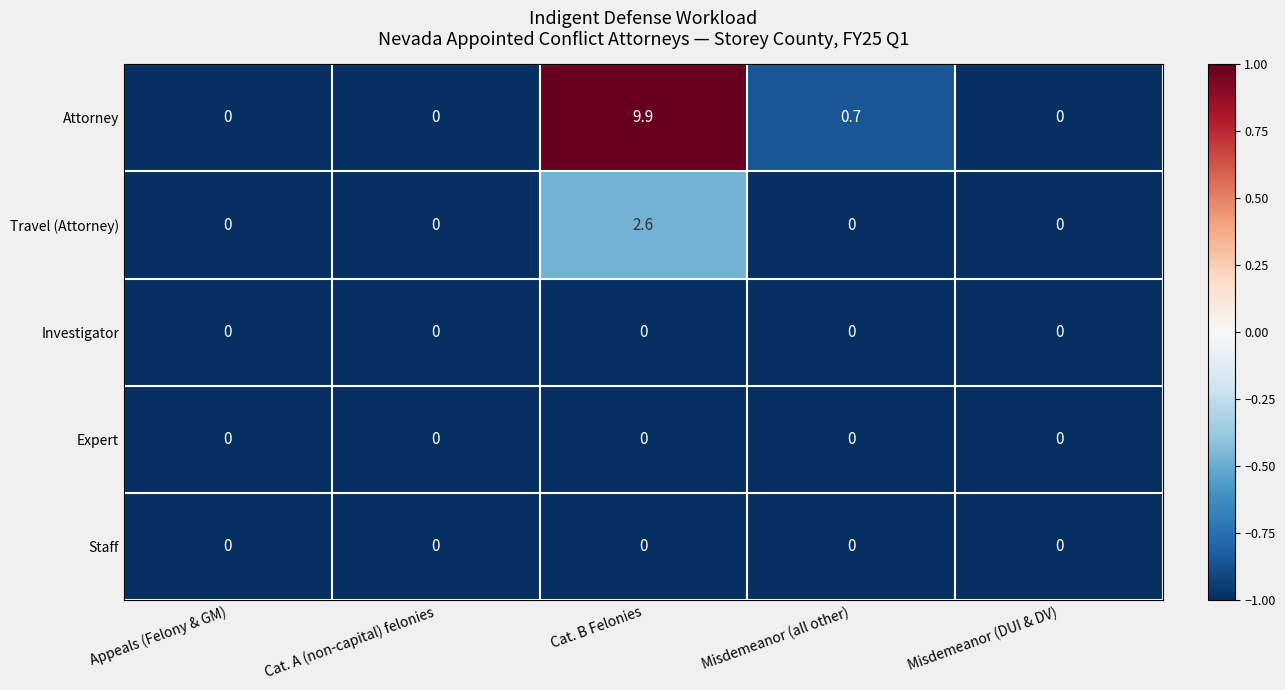

At which label does Attorney reach its peak?

Cat. B Felonies